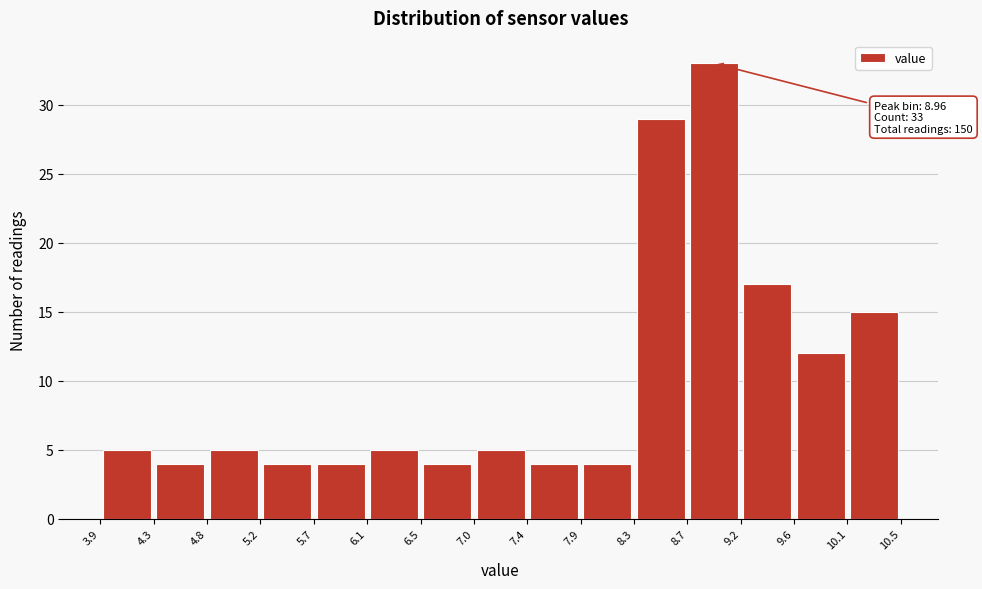

Over which range of the x-axis is the bar tallest?

8.7 to 9.2